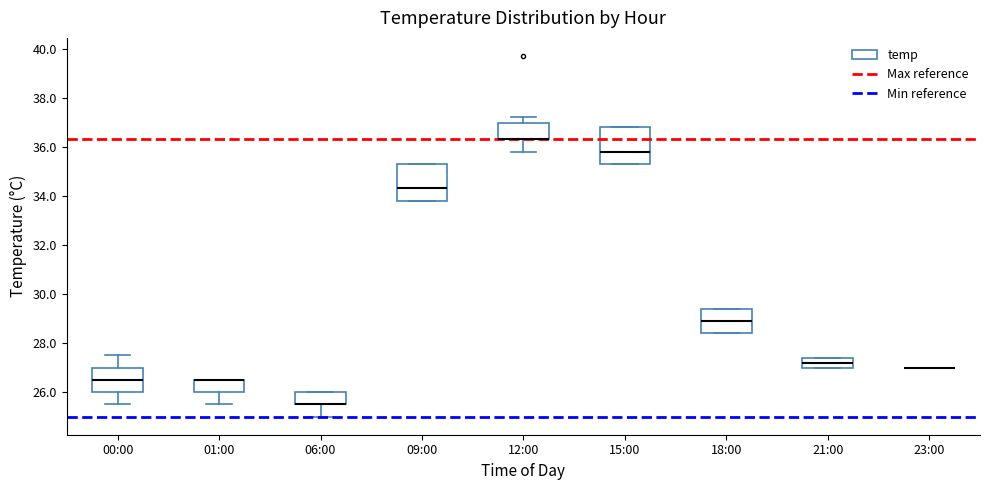

Reading left to right, transcribe this box plot: for each box, give where its median line is, the range the box spans, and where its two whiskers end, as read against the y-axis. The values are not printed on the chart, so give them approximately, as read against the axis.

00:00: median 26.6, box 26.0 to 27.0, whiskers 25.6 to 27.6
01:00: median 26.6 (drawn on the box's upper edge), box 26.0 to 26.6, whiskers 25.6 to 26.6
06:00: median 25.6 (drawn on the box's lower edge), box 25.6 to 26.0, whiskers 25.0 to 26.0
09:00: median 34.4, box 33.8 to 35.4, whiskers 33.8 to 35.4
12:00: median 36.4 (drawn on the box's lower edge), box 36.4 to 37.0, whiskers 35.8 to 37.2
15:00: median 35.8, box 35.4 to 36.8, whiskers 35.4 to 36.8
18:00: median 29.0, box 28.4 to 29.4, whiskers 28.4 to 29.4
21:00: median 27.2, box 27.0 to 27.4, whiskers 27.0 to 27.4
23:00: box collapsed to a line at 27.0, whiskers 27.0 to 27.0